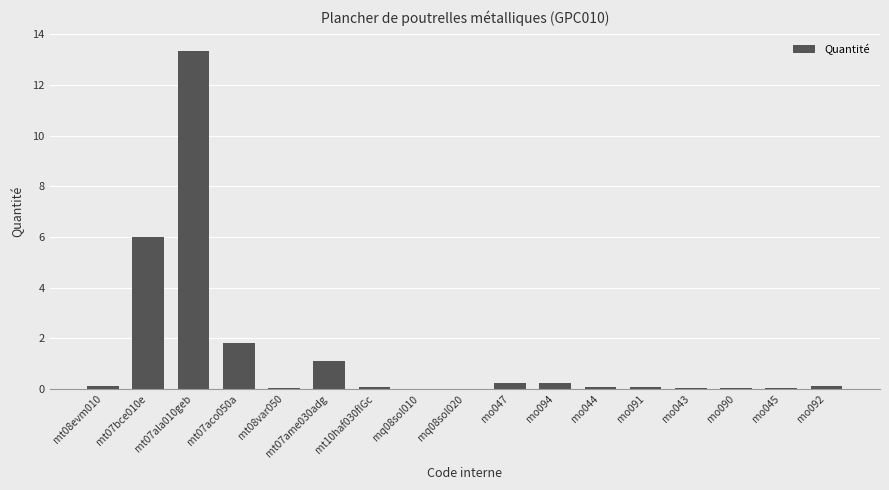

True or false: the data shows 6.0 at mt07bce010e.

True